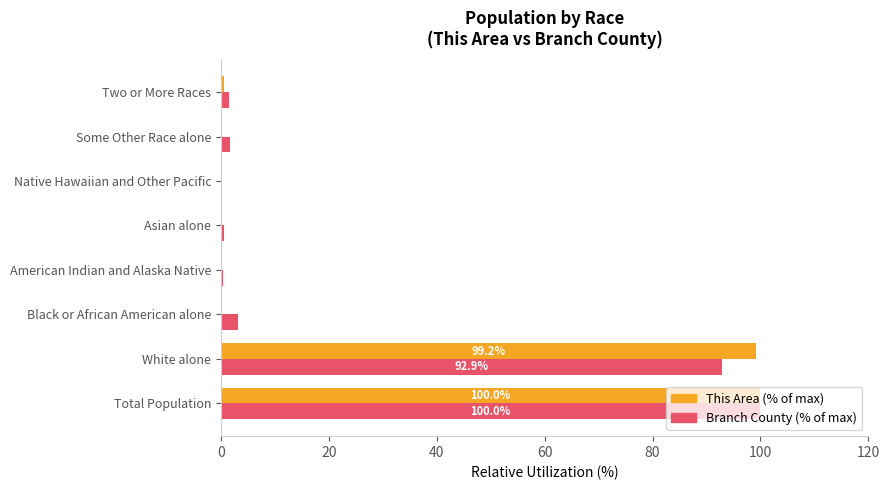

What is the maximum value for Branch County (% of max)?

100.0